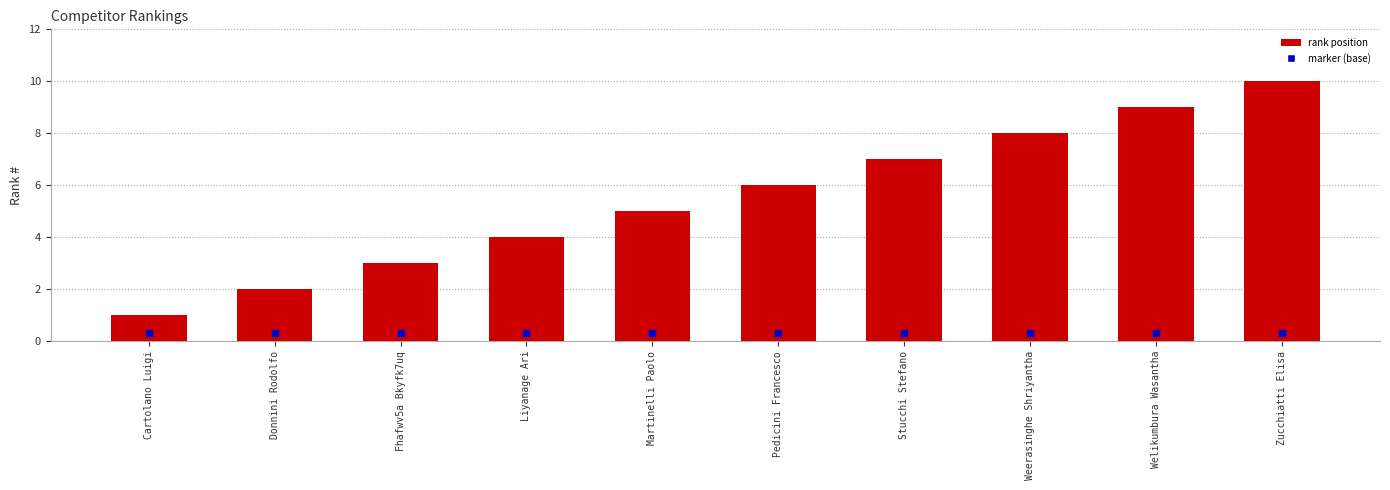

Which has a higher value, Stucchi Stefano or Cartolano Luigi?

Stucchi Stefano